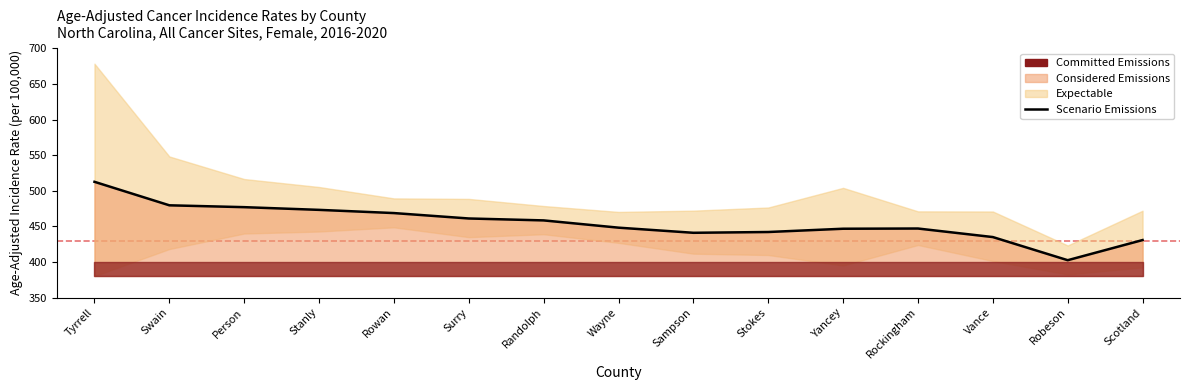

Reading left to right, what are all the values shown in this chart?

Tyrrell=512.5	Swain=479.5	Person=476.9	Stanly=473.1	Rowan=468.6	Surry=461.0	Randolph=458.3	Wayne=448.1	Sampson=440.9	Stokes=442.0	Yancey=446.6	Rockingham=446.9	Vance=434.9	Robeson=402.4	Scotland=430.7